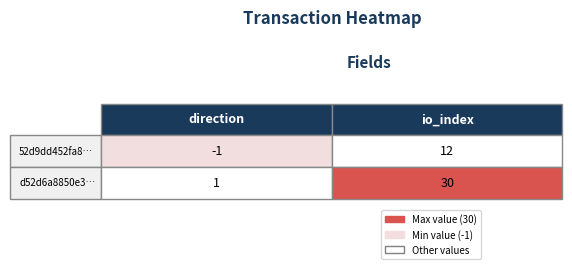

What is the smallest value displayed?

-1